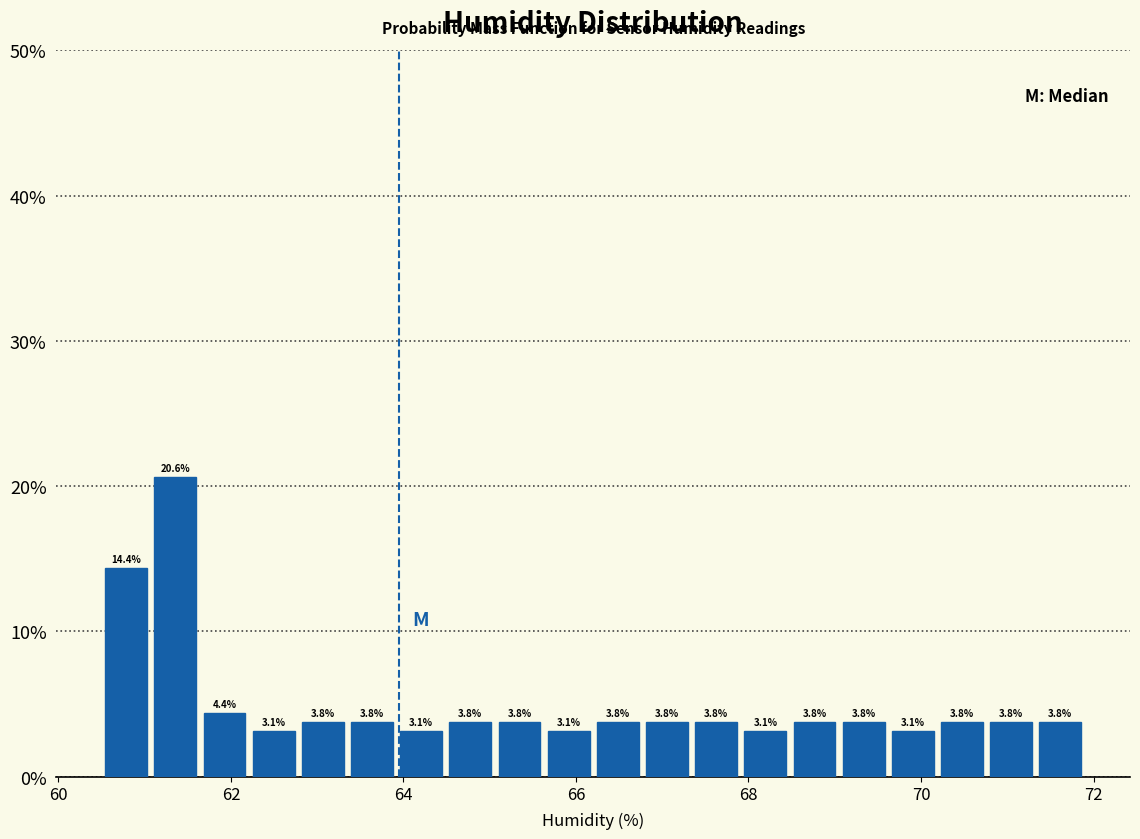

Around what value on the x-axis is the tallest bar? Give the approximate position of its centre, as read against the axis.

61.4